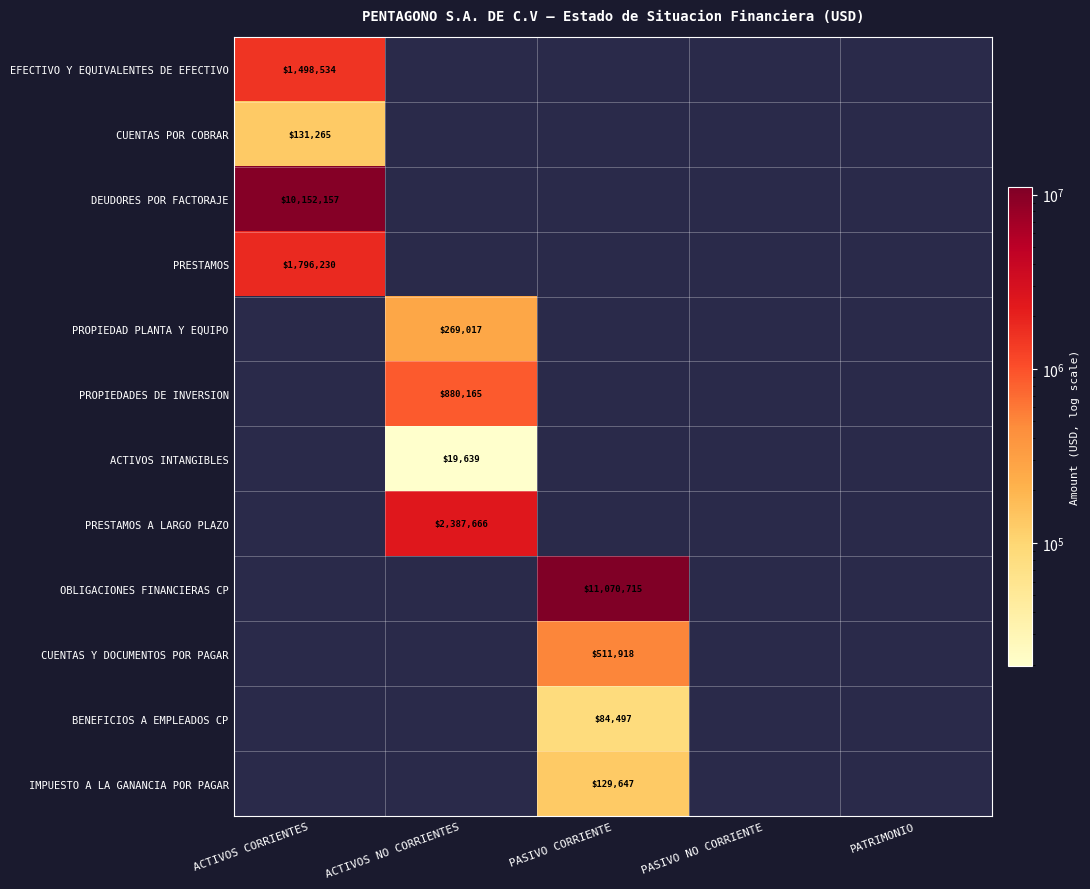

The CUENTAS POR COBRAR series shows 131265 at ACTIVOS CORRIENTES. True or false?

True